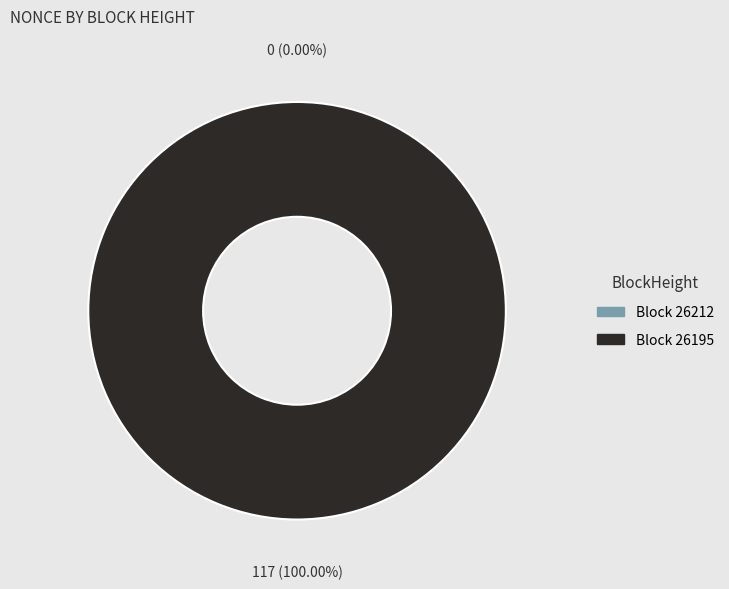

Rank the categories by value from lowest to highest.

26212, 26195